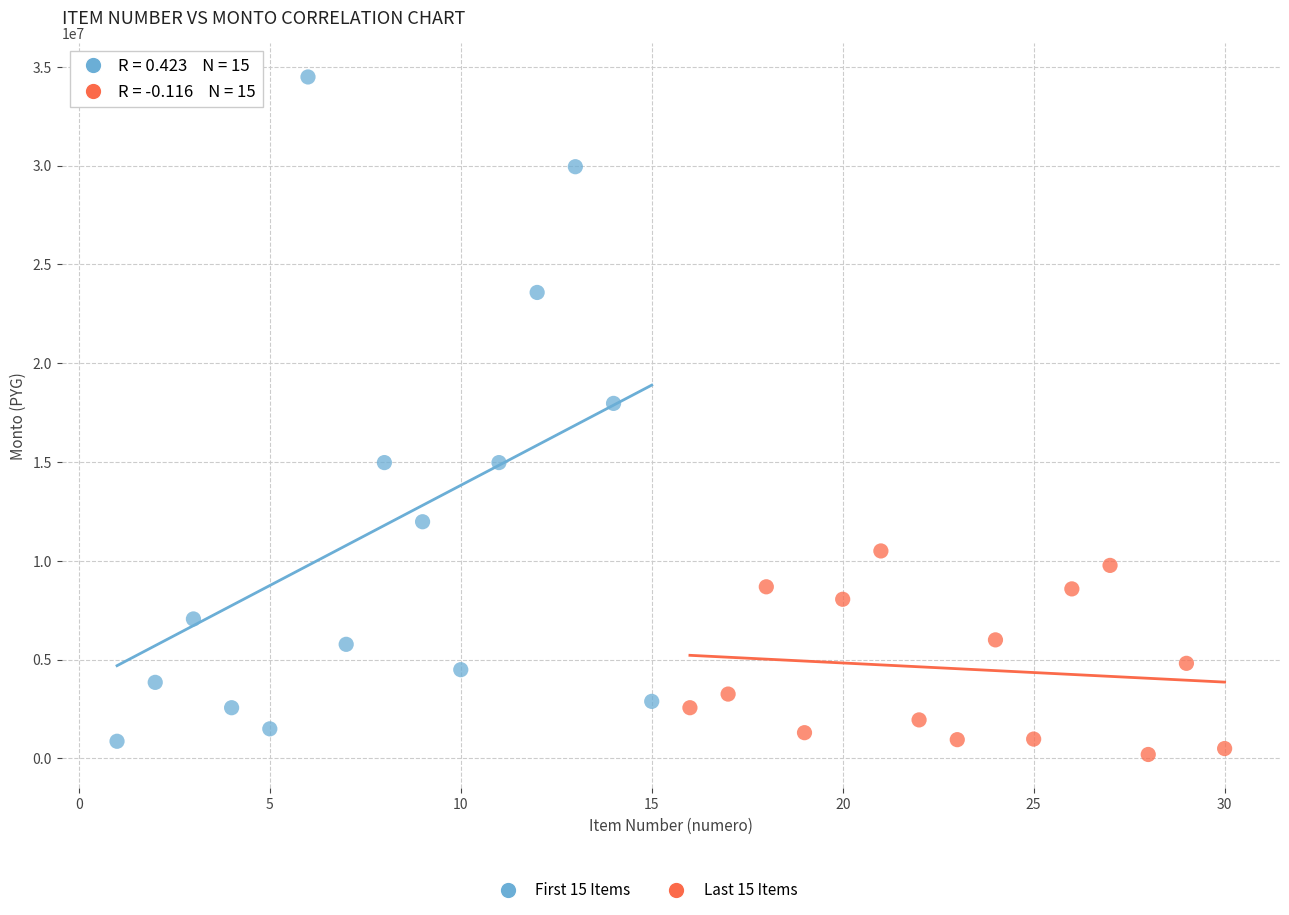

Which series contains the lowest Y value?

Last 15 Items